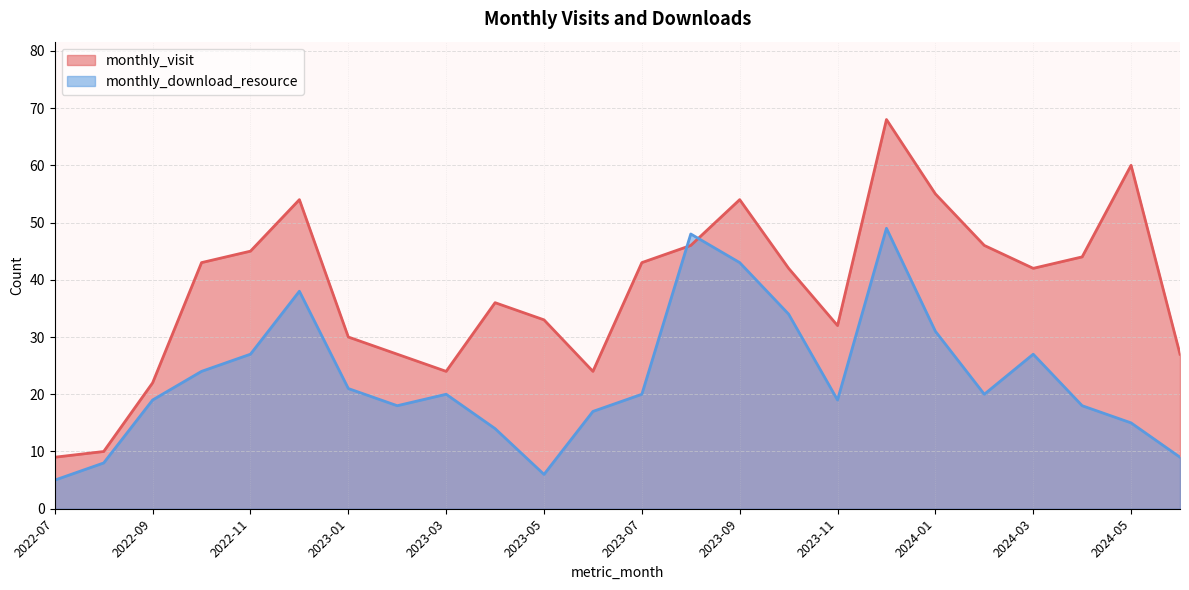

What is the label of the 11th point from the left?

2023-05